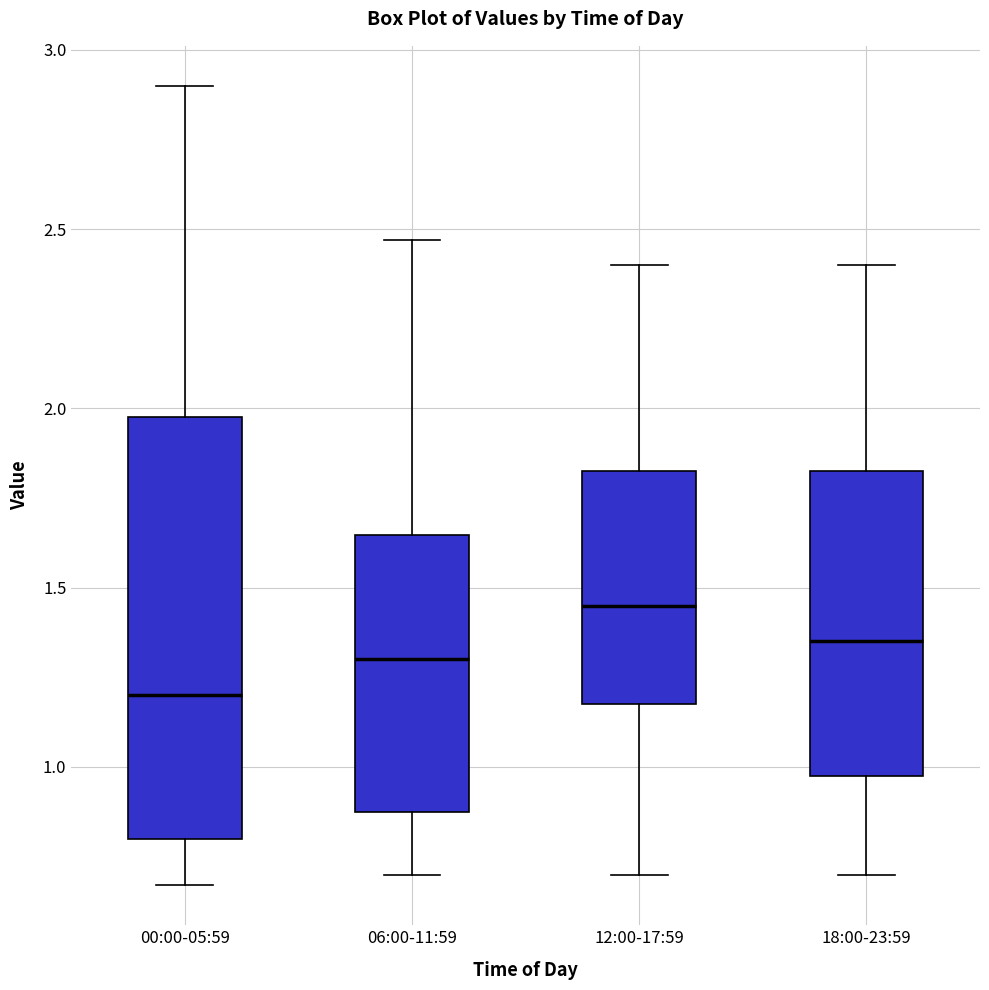

Reading left to right, read every box against the y-axis: the position of its median line, the range the box covers, and the ends of its whiskers. The values are not printed on the chart, so give them approximately, as read against the axis.

00:00-05:59: median 1.20, box 0.80 to 2.00, whiskers 0.65 to 2.90
06:00-11:59: median 1.30, box 0.90 to 1.65, whiskers 0.70 to 2.45
12:00-17:59: median 1.45, box 1.20 to 1.85, whiskers 0.70 to 2.40
18:00-23:59: median 1.35, box 1.00 to 1.85, whiskers 0.70 to 2.40